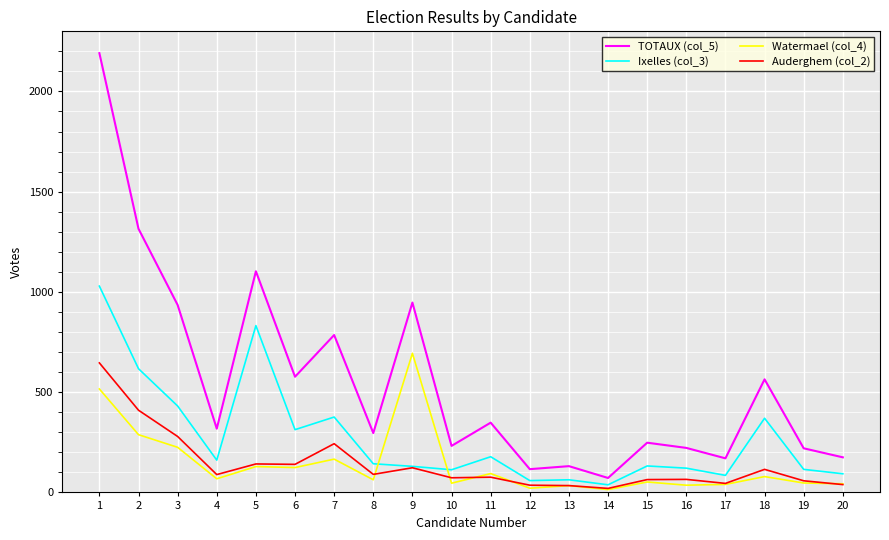

True or false: TOTAUX (col_5) and Auderghem (col_2) cross at least once.

False